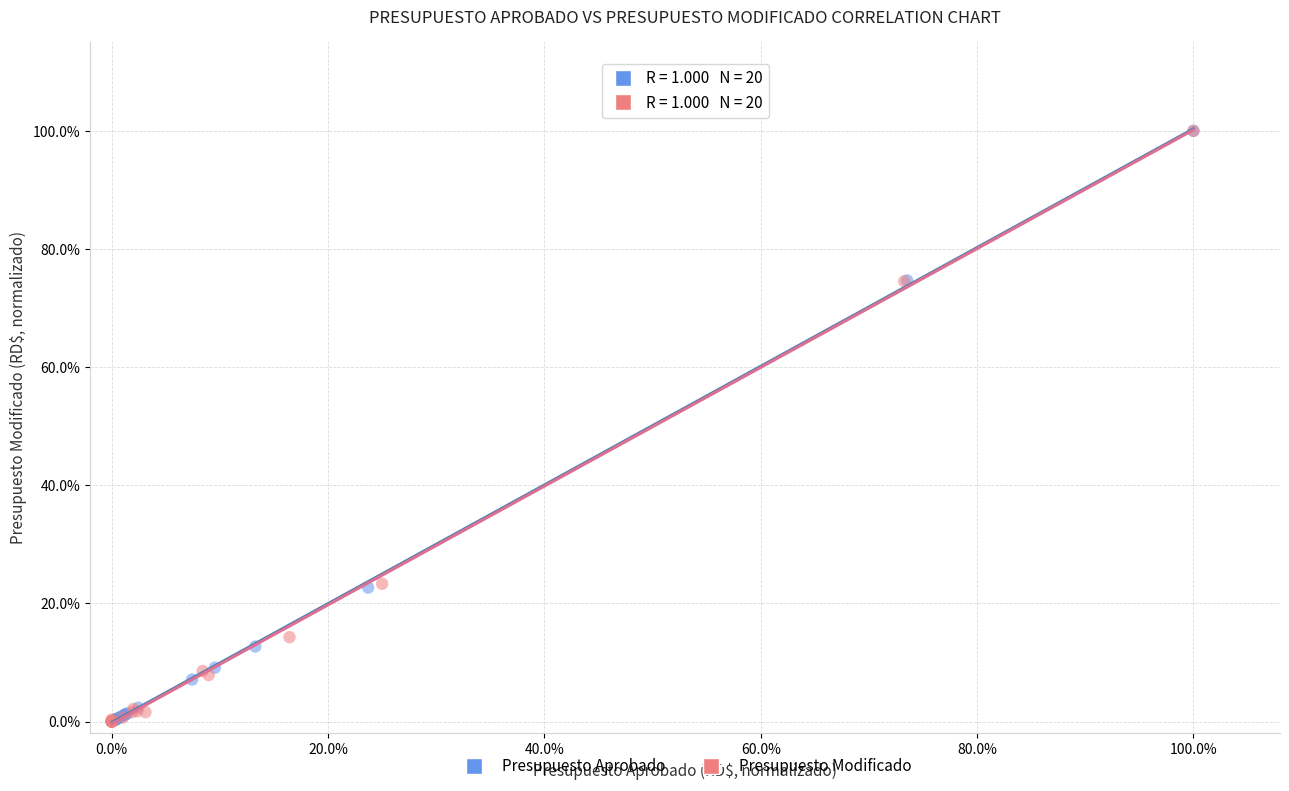

What are all the series names shown in the legend?

Presupuesto Aprobado, Presupuesto Modificado